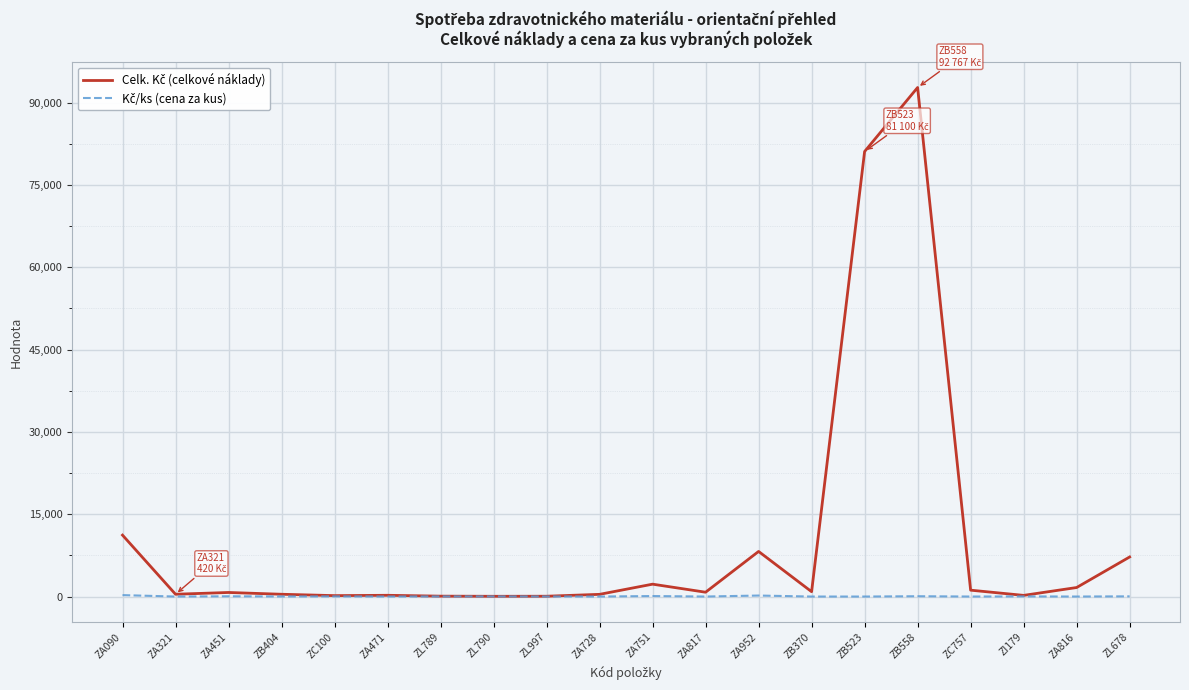

What is the greatest value displayed?

92766.6